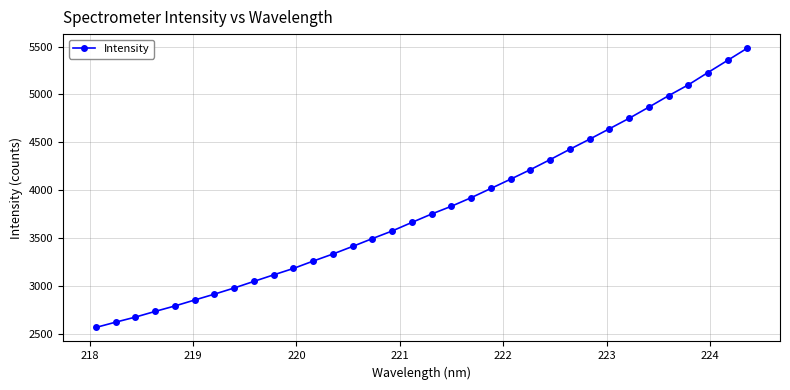

What is the greatest value displayed?

5483.8